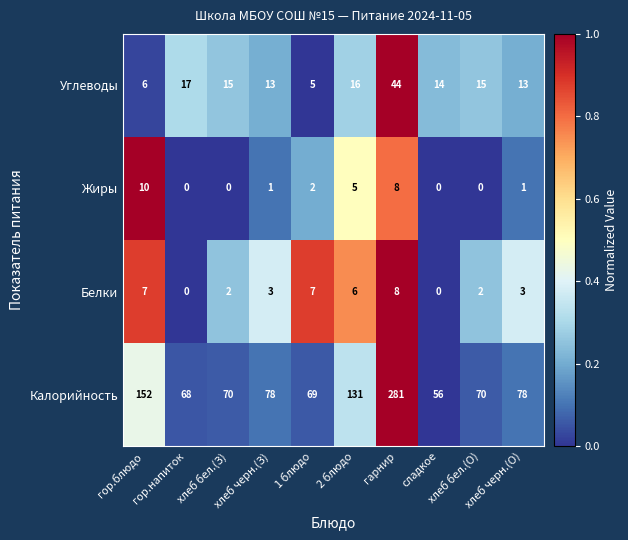

How many categories are shown in the chart?

10